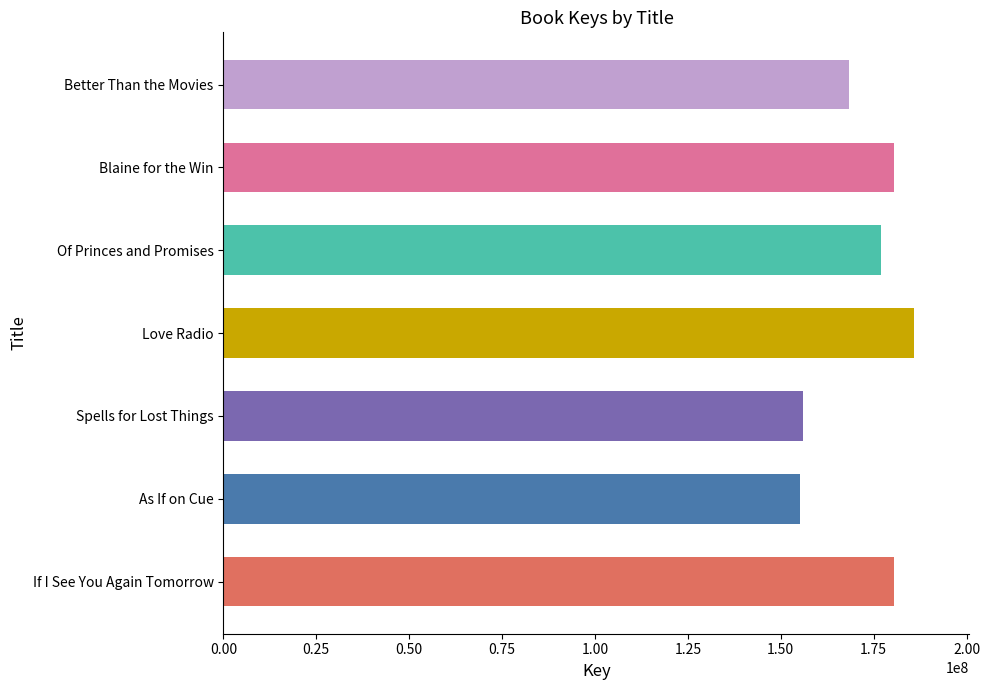

True or false: the data shows 176985396 at Of Princes and Promises.

True